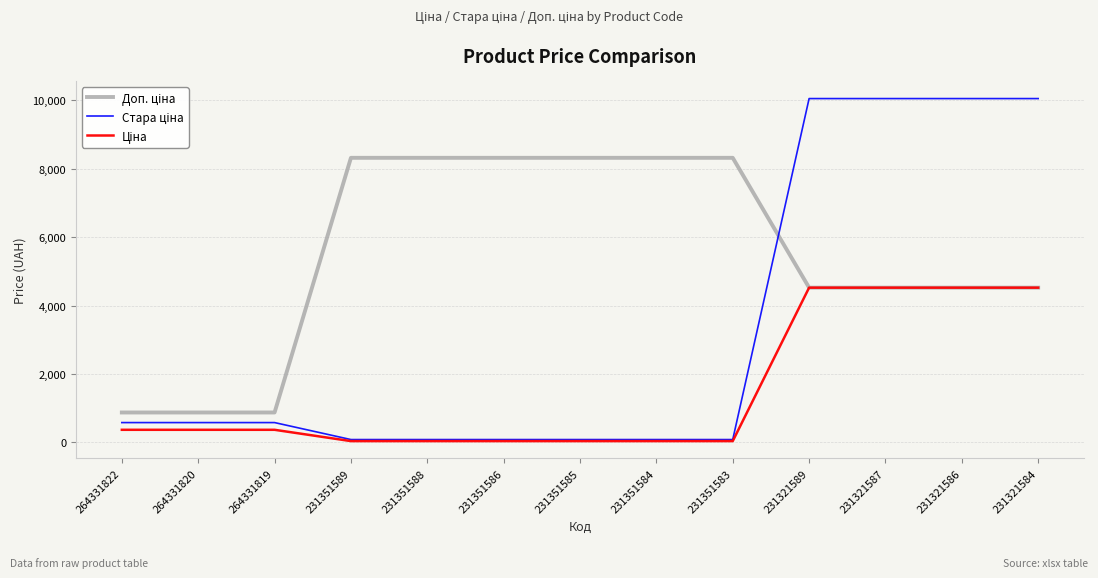

How many distinct data groups are displayed?

3